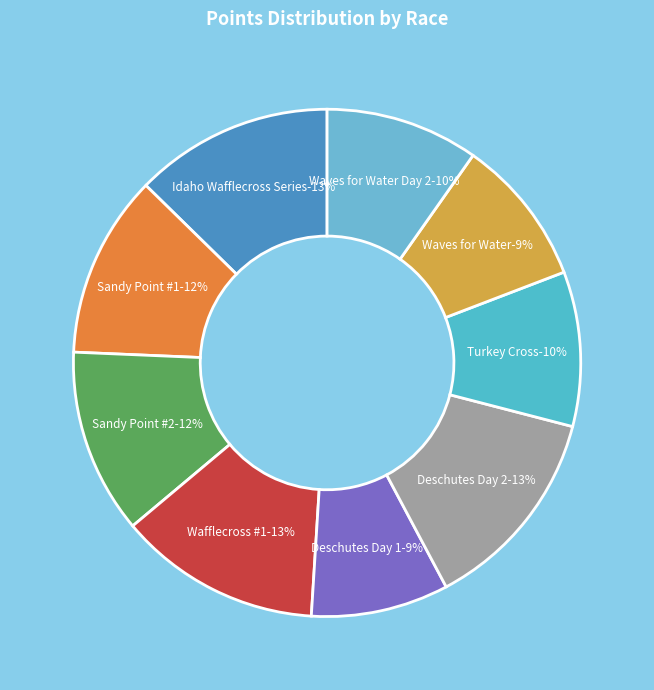

Count the number of slices in the pie.

9